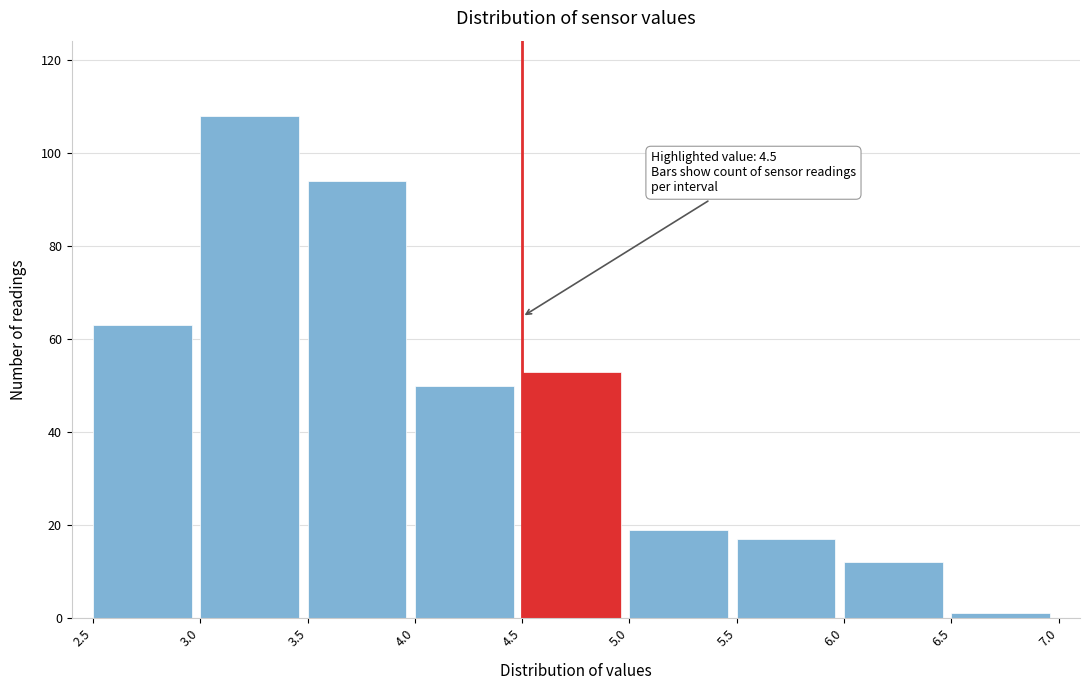

Over which range of the x-axis is the bar tallest?

3.0 to 3.5